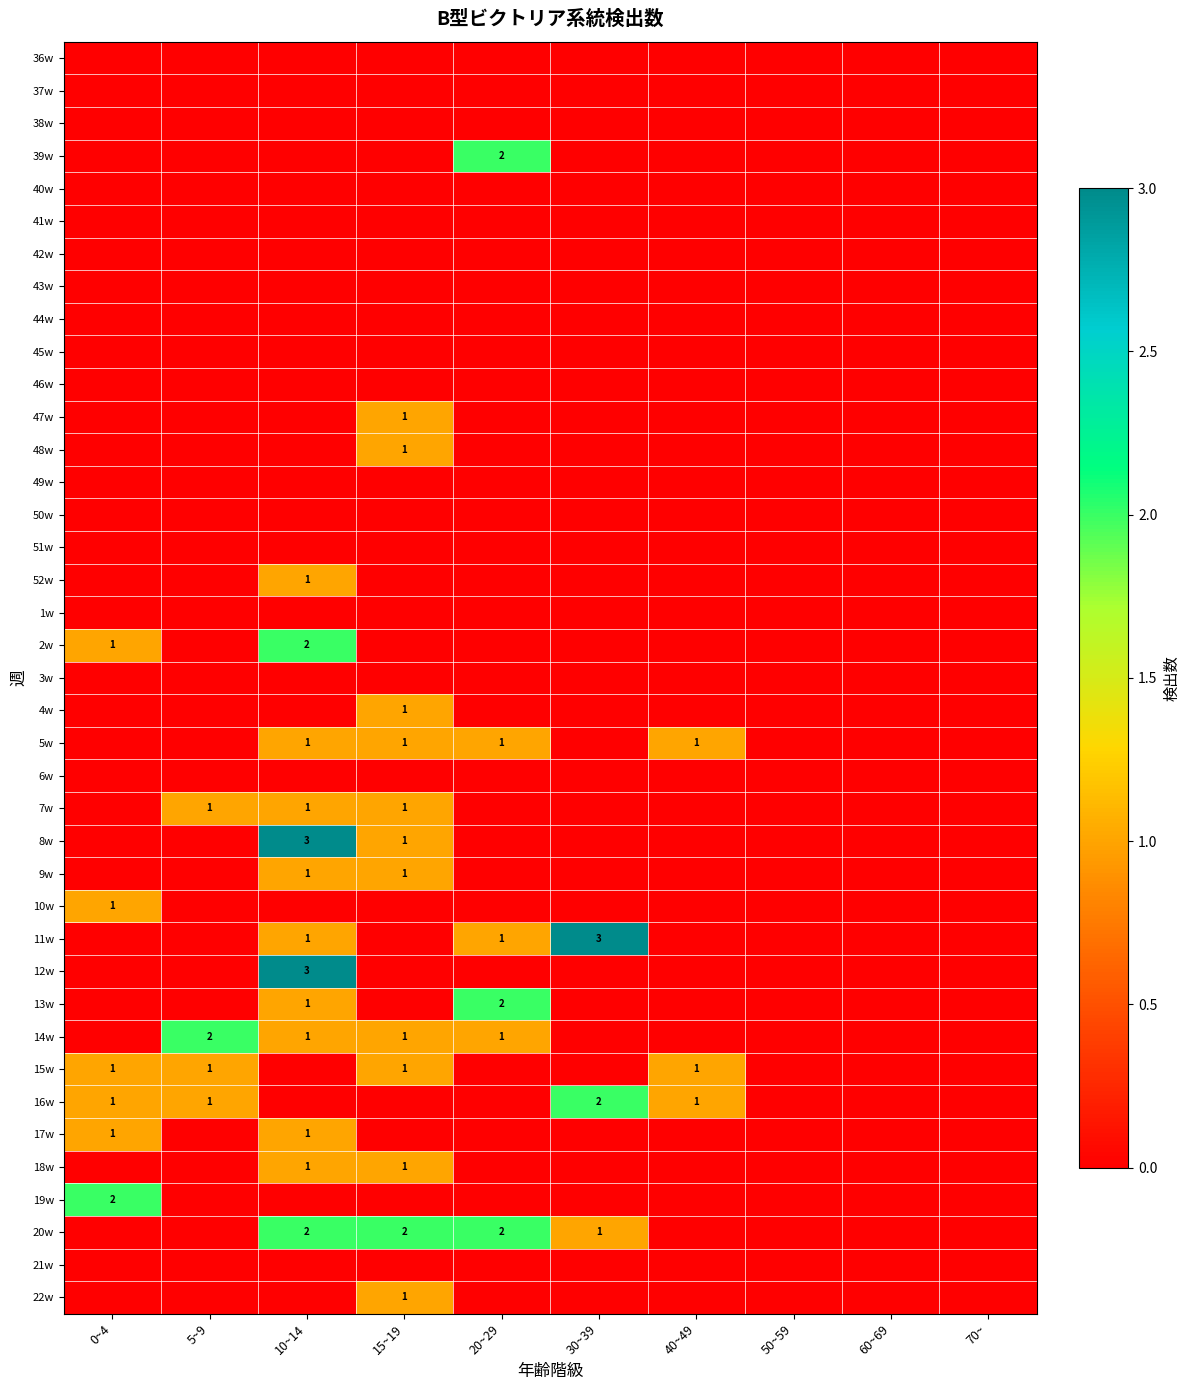

What is the maximum value for 11w?

3